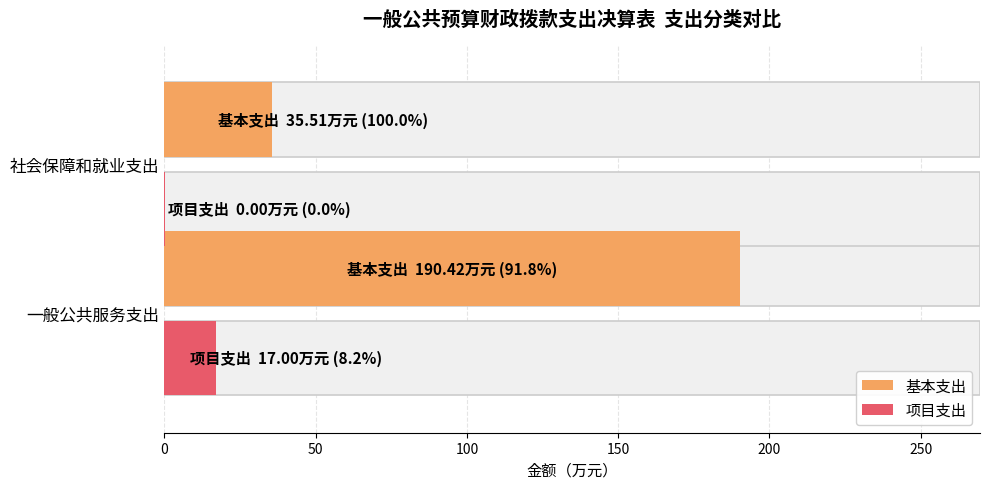

Which series has the largest total across all categories?

基本支出